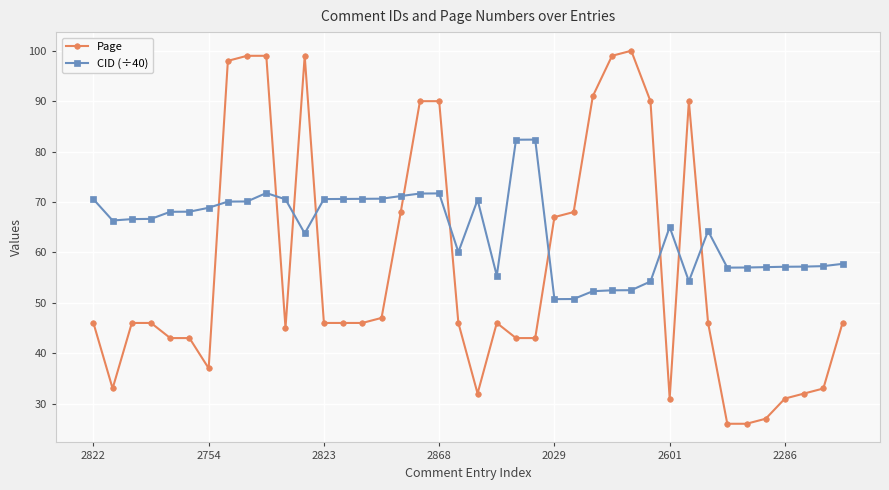

At how many categories does at least one series exceed 94?

6